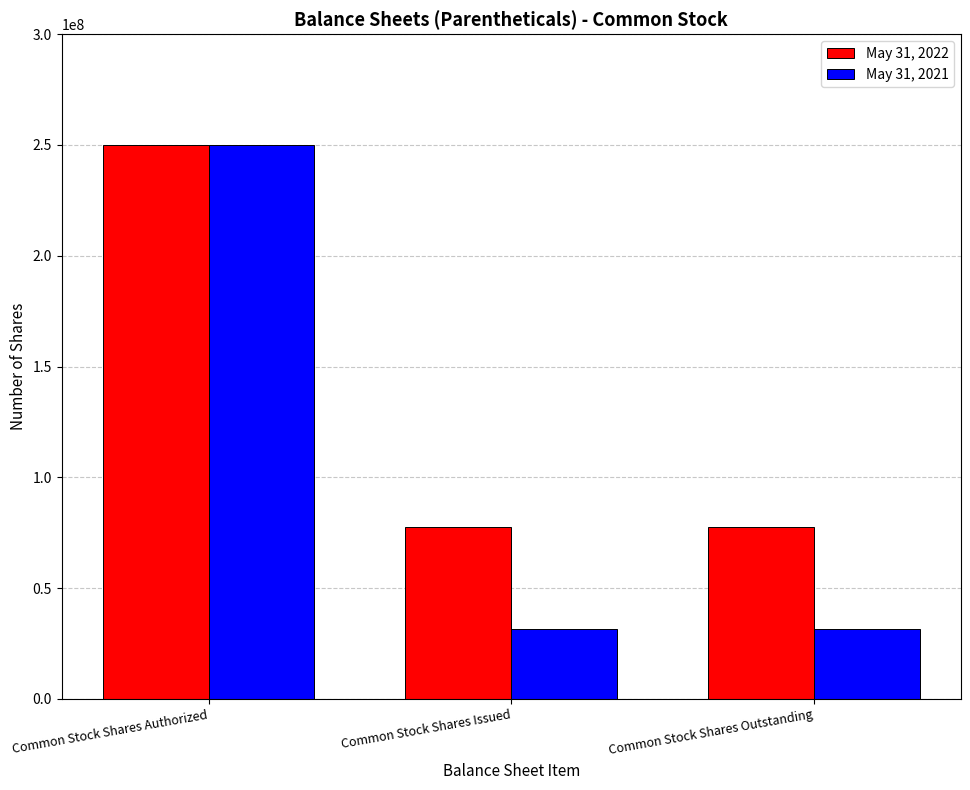

What is the label of the 2nd bar from the left?

Common Stock Shares Issued